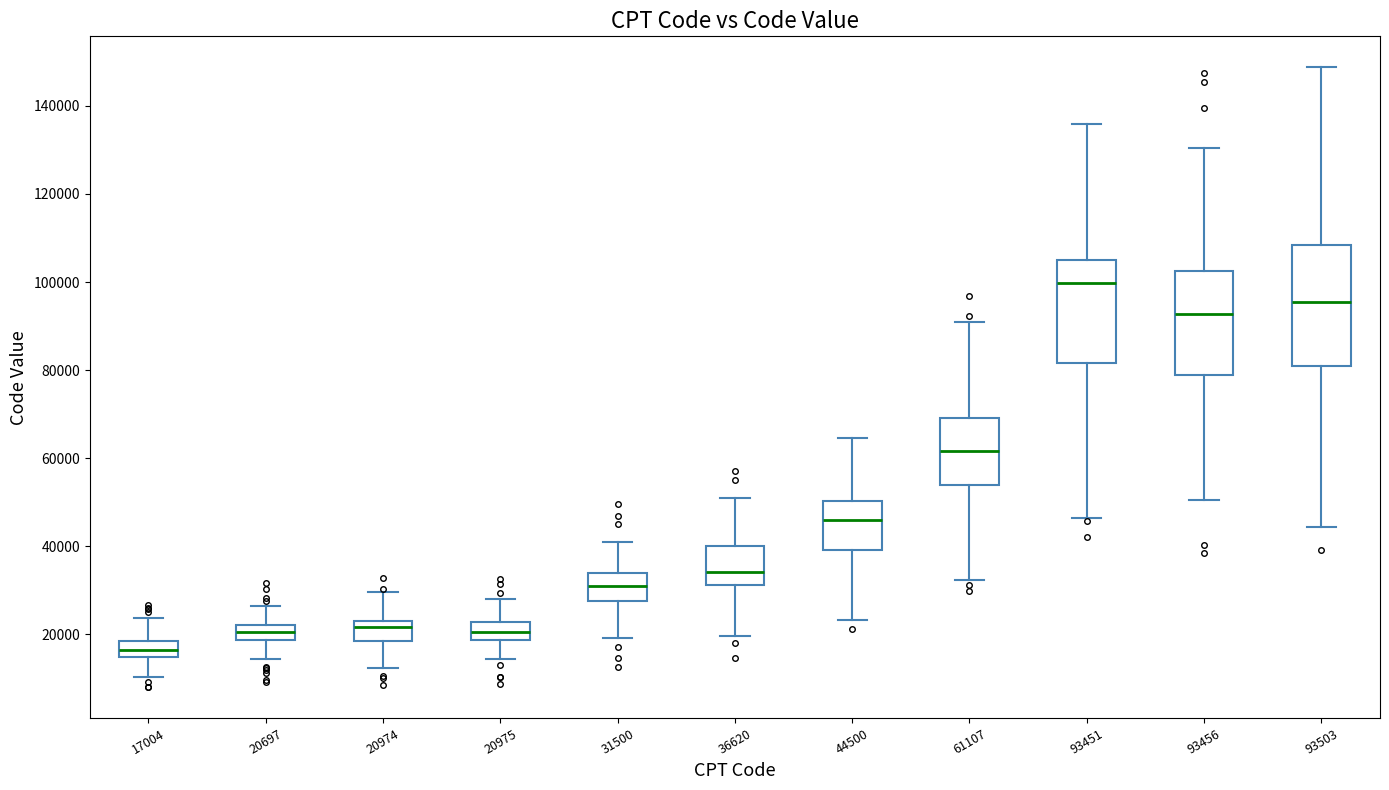

Which box's median line is the highest?

93451